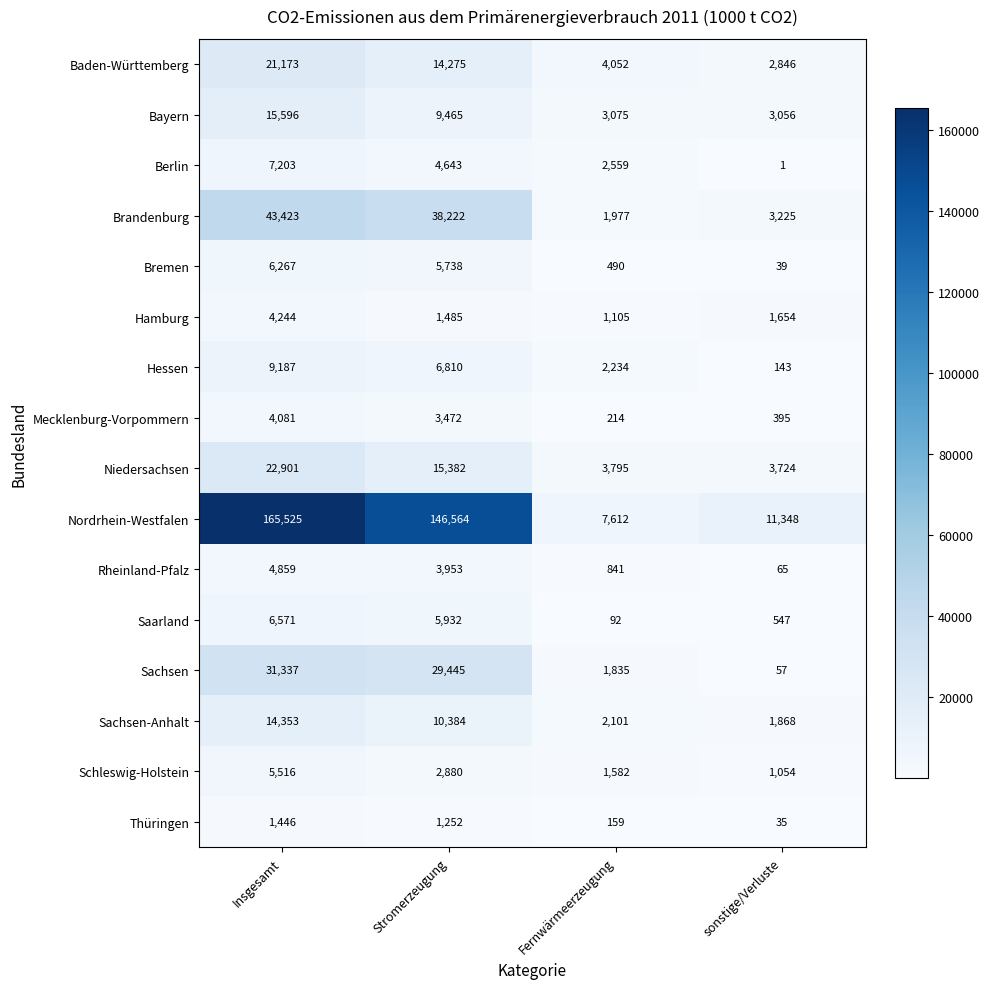

What is the approximate value of Brandenburg at sonstige/Verluste?

3225